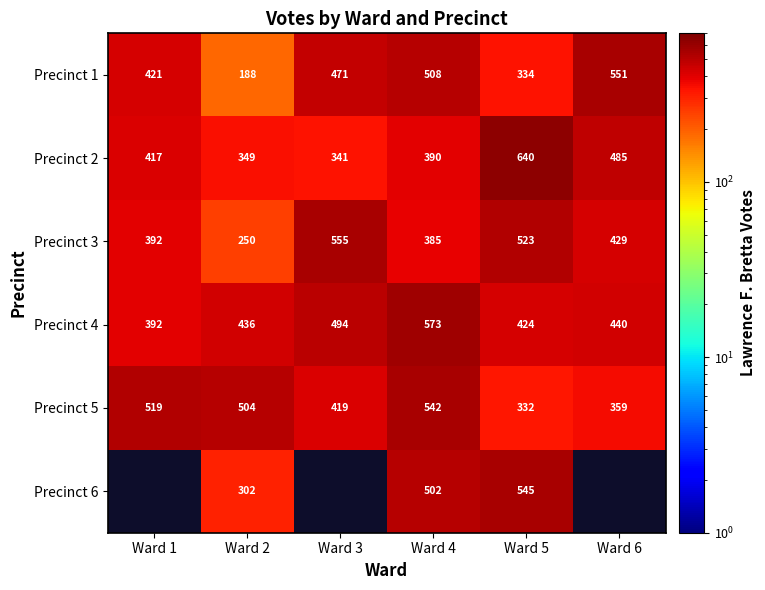

At which label does Precinct 5 reach its minimum?

Ward 5